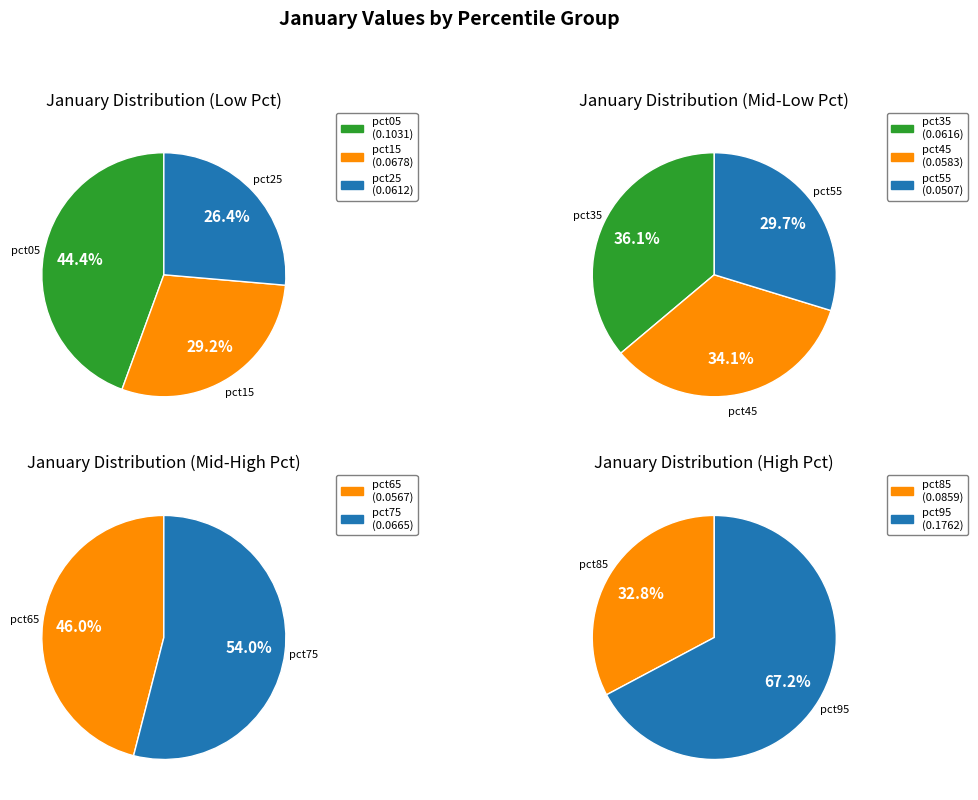

How much of the chart is everything except pct75?

91.6%